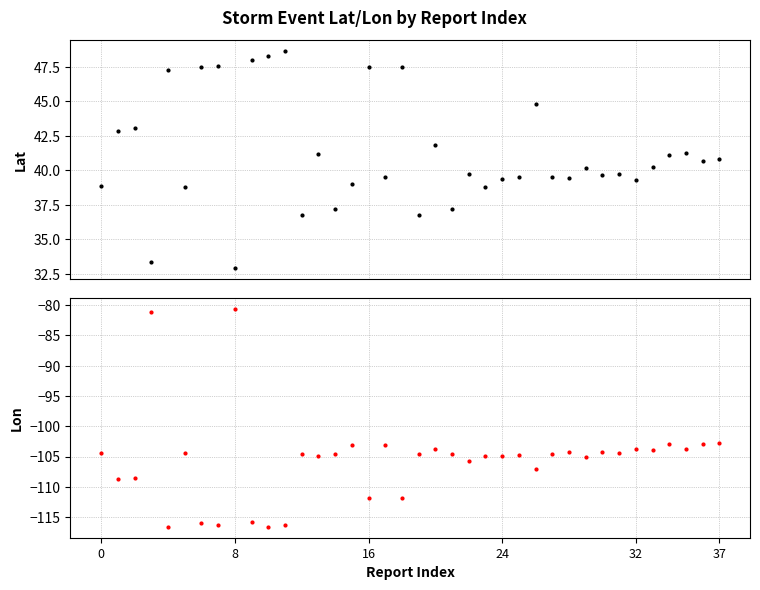

True or false: Lon and Lat intersect in this chart.

False